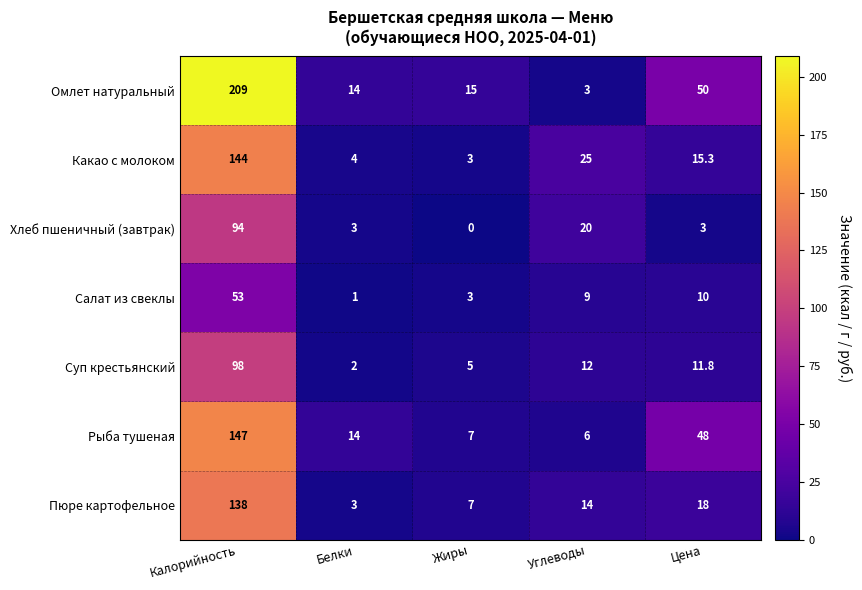

Count the number of categories in the chart.

5